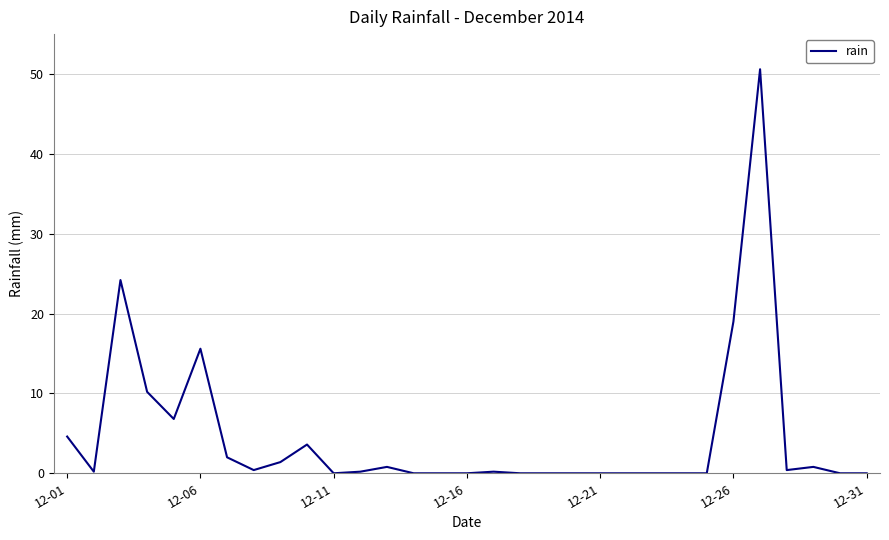

What is the difference between the maximum and minimum values?

50.6